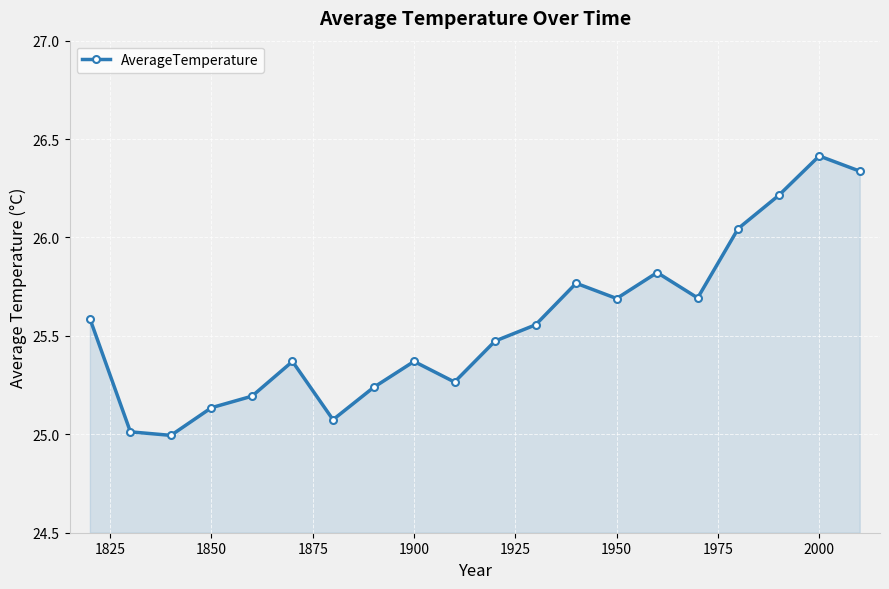

How many interior local peaks (higher than both neighbors) does the data have?

5